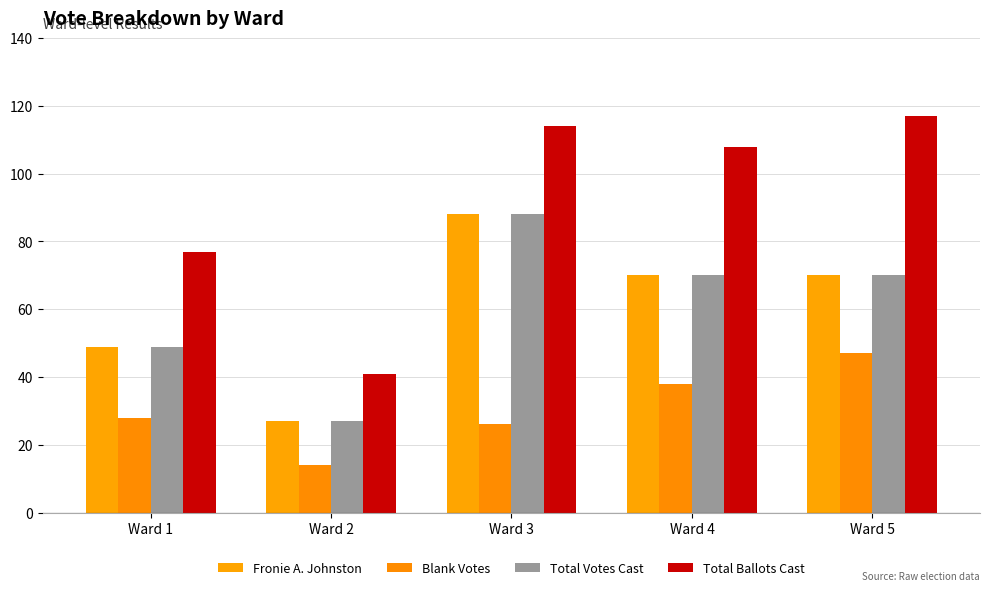

The value of Fronie A. Johnston at Ward 5 is 31. True or false?

False